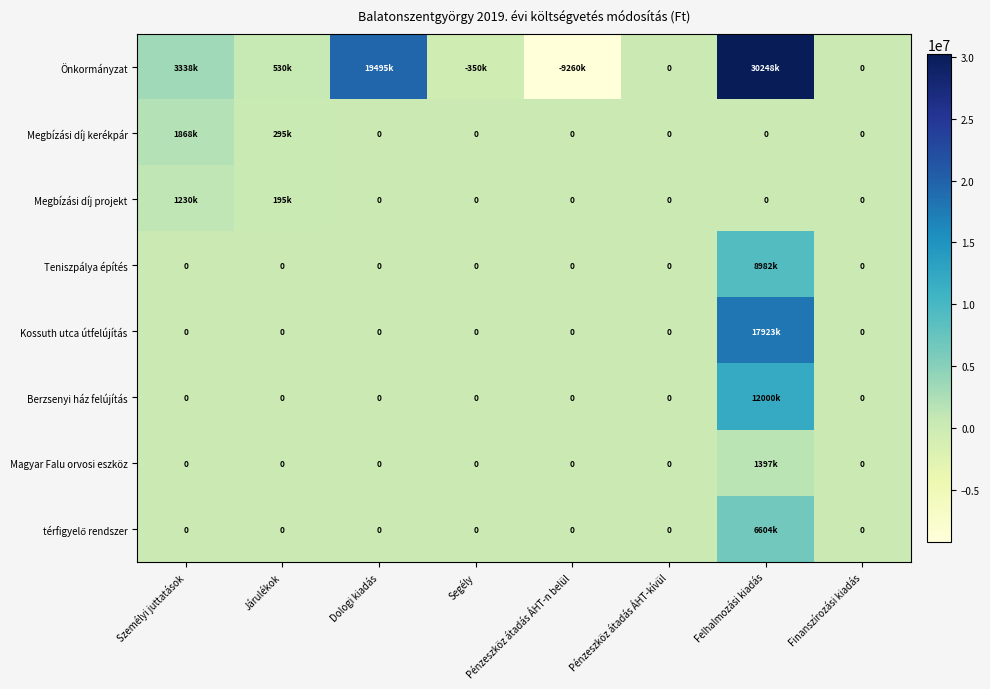

At how many categories does at least one series exceed -5893369?

8